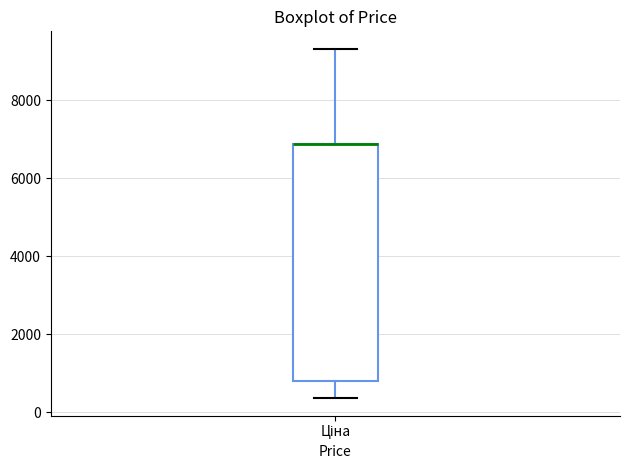

Read this box plot against the y-axis: the position of the median line, the range covered by the box, and the ends of both whiskers. The values are not printed on the chart, so give them approximately, as read against the axis.

median 6800 (drawn on the box's upper edge), box 800 to 6800, whiskers 400 to 9400